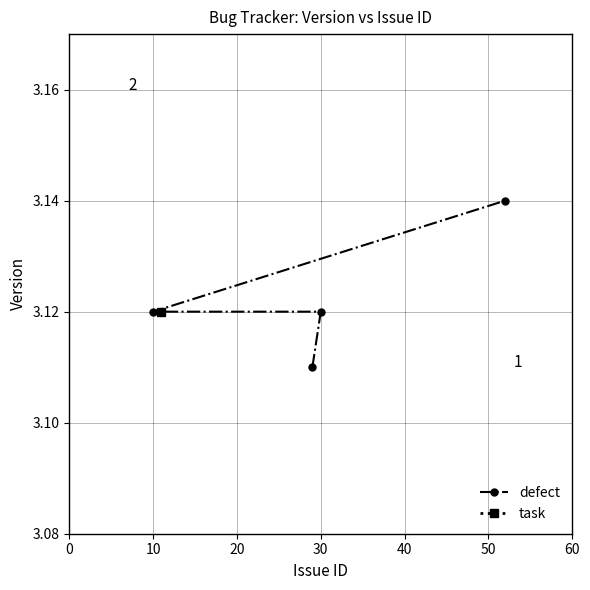

How many defect values are between 3 and 4?

4